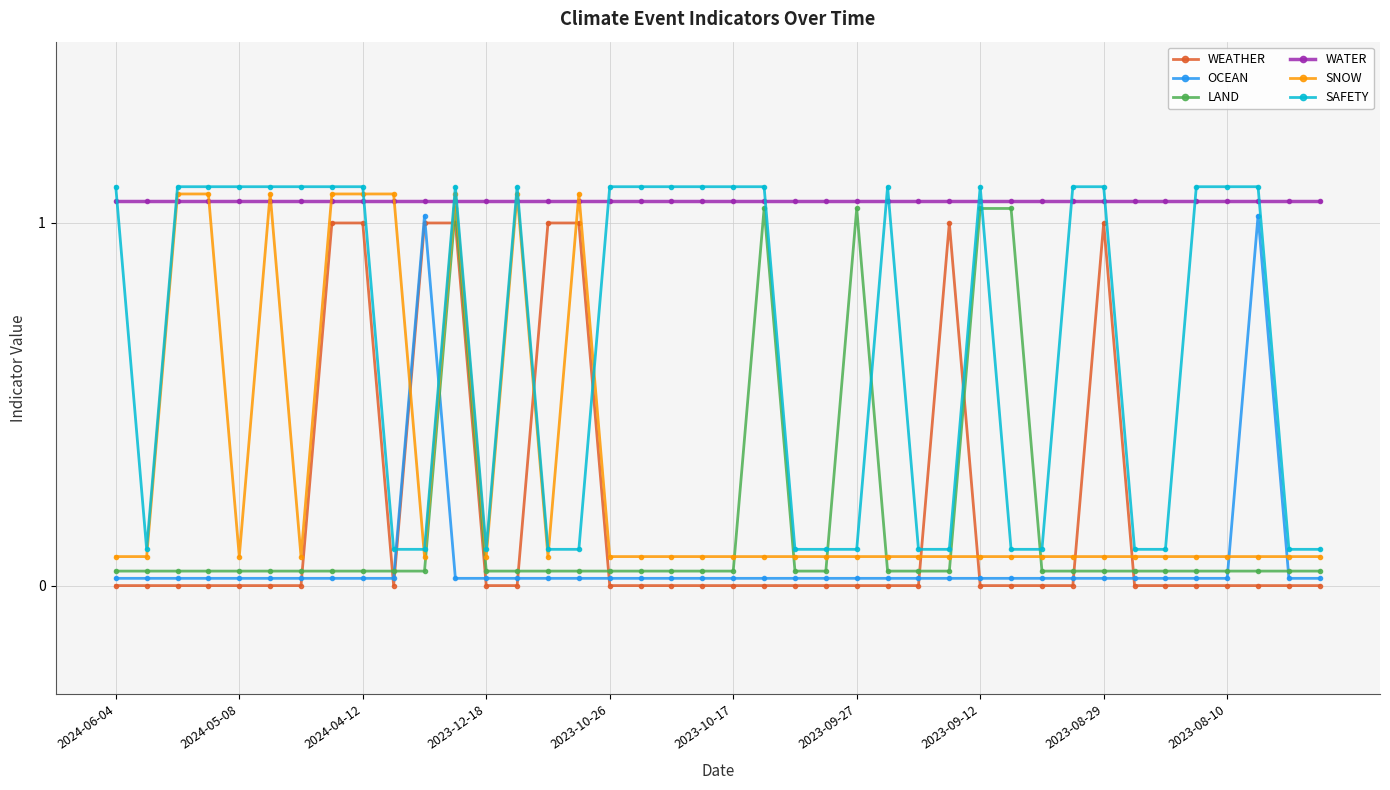

What is the sum of all OCEAN values?

2.8